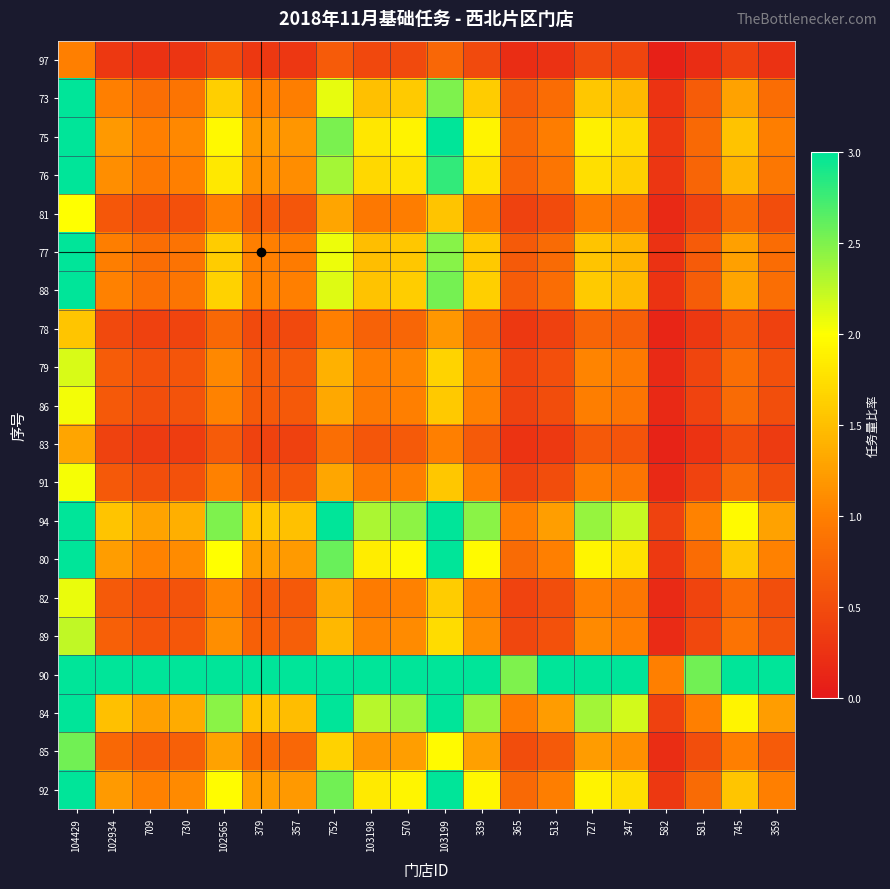

Which label corresponds to the largest value in the chart?

104429